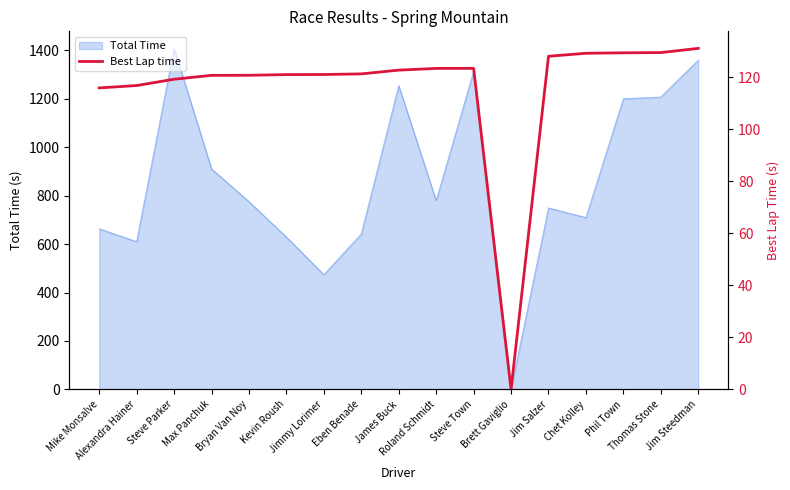

The value at Jim Steedman is 131.2. True or false?

True